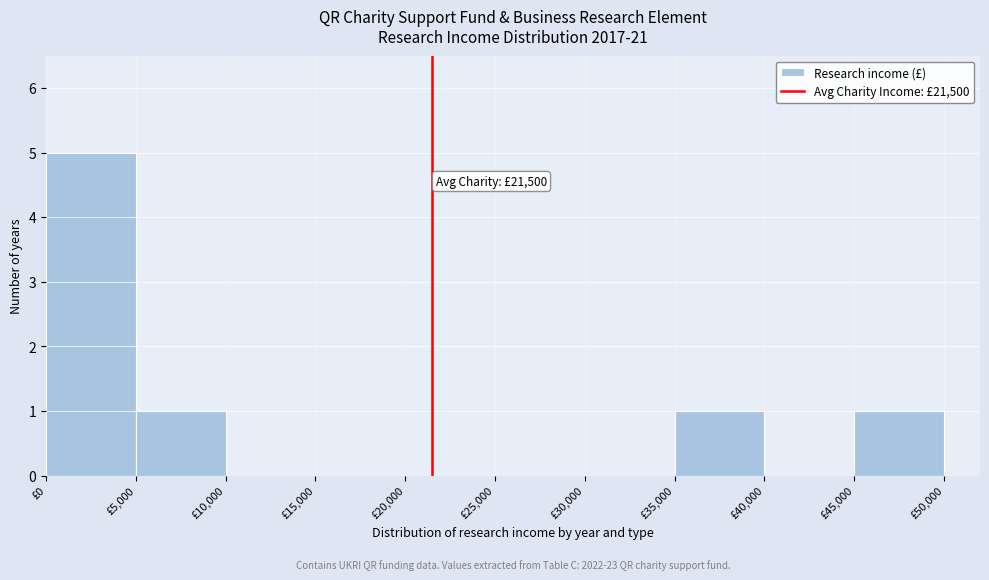

Over which range of the x-axis is the bar tallest?

0 to 5000